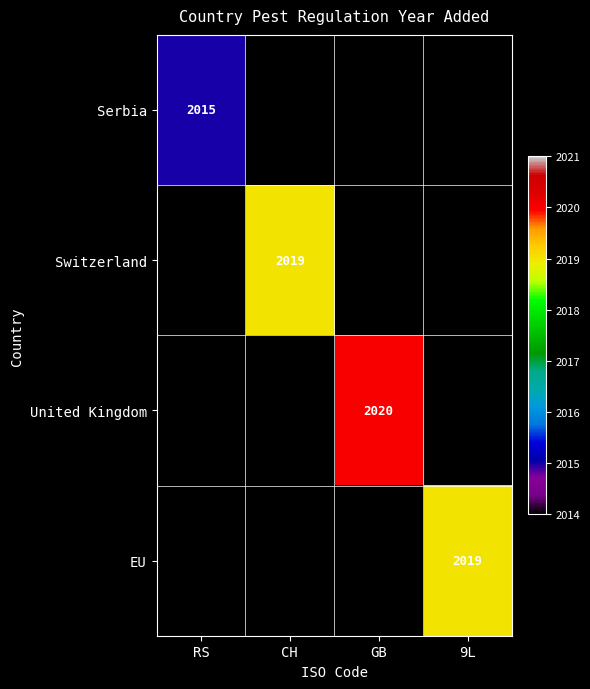

The Switzerland series shows 1354 at CH. True or false?

False